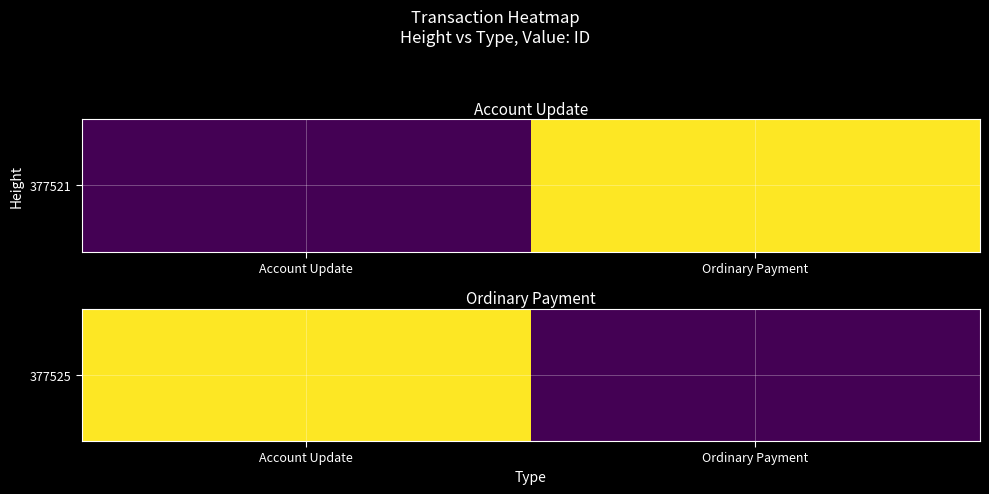

Which category has the lowest value across all series?

Ordinary Payment